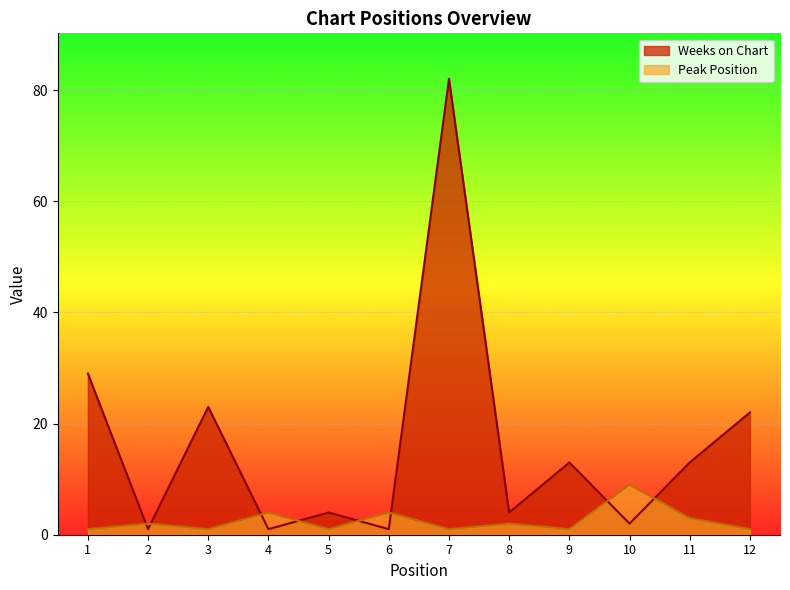

What is the spread (max minus min) of values at 12?

21